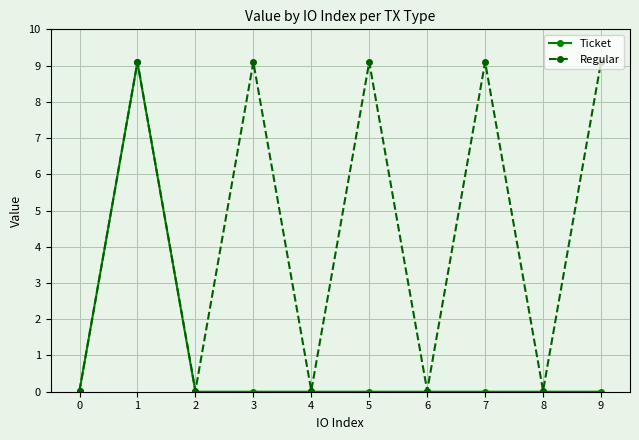

How many lines are shown in the chart?

2